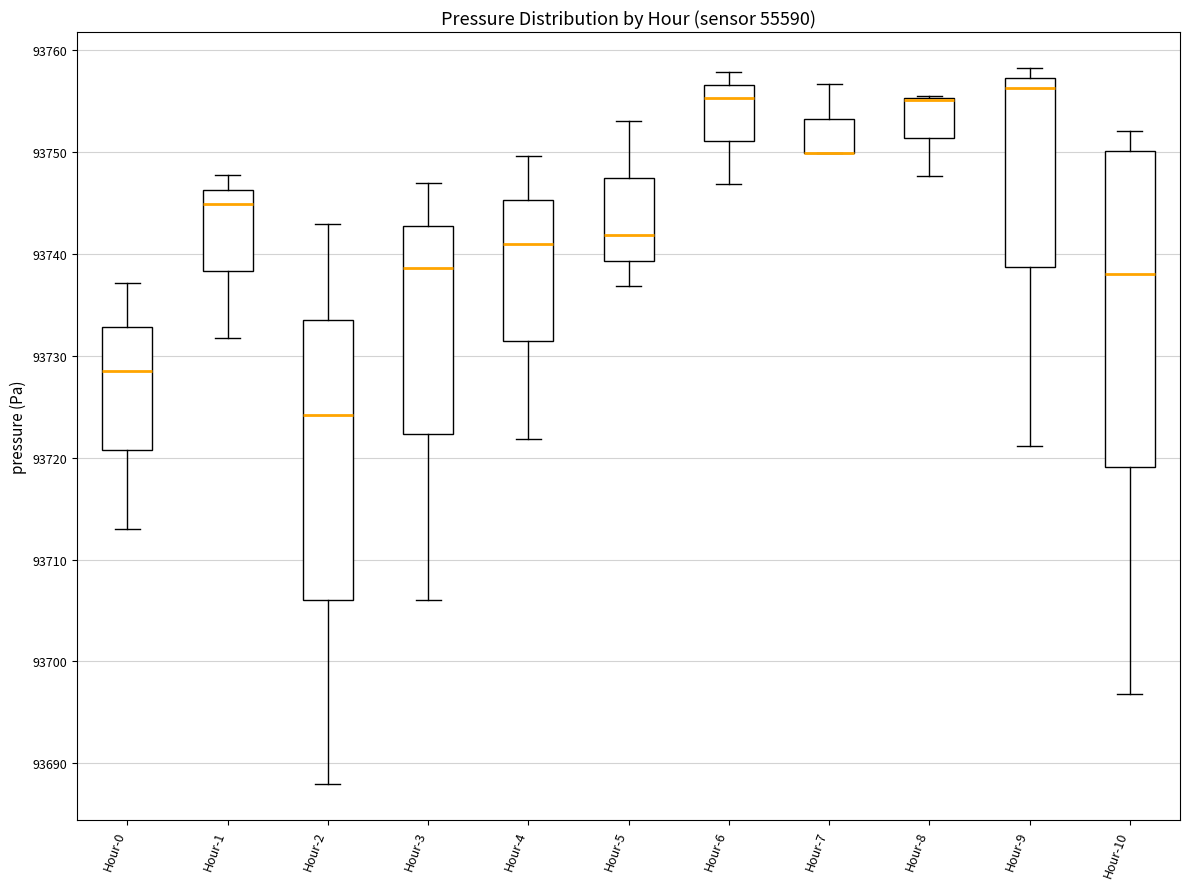

Reading left to right, transcribe this box plot: for each box, give where its median line is, the range the box spans, and where its two whiskers end, as read against the y-axis. The values are not printed on the chart, so give them approximately, as read against the axis.

Hour-0: median 93729, box 93721 to 93733, whiskers 93713 to 93737
Hour-1: median 93745, box 93738 to 93746, whiskers 93732 to 93748
Hour-2: median 93724, box 93706 to 93734, whiskers 93688 to 93743
Hour-3: median 93739, box 93722 to 93743, whiskers 93706 to 93747
Hour-4: median 93741, box 93731 to 93745, whiskers 93722 to 93750
Hour-5: median 93742, box 93739 to 93747, whiskers 93737 to 93753
Hour-6: median 93755, box 93751 to 93757, whiskers 93747 to 93758
Hour-7: median 93750 (drawn on the box's lower edge), box 93750 to 93753, whiskers 93750 to 93757
Hour-8: median 93755 (drawn on the box's upper edge), box 93751 to 93755, whiskers 93748 to 93756
Hour-9: median 93756, box 93739 to 93757, whiskers 93721 to 93758
Hour-10: median 93738, box 93719 to 93750, whiskers 93697 to 93752